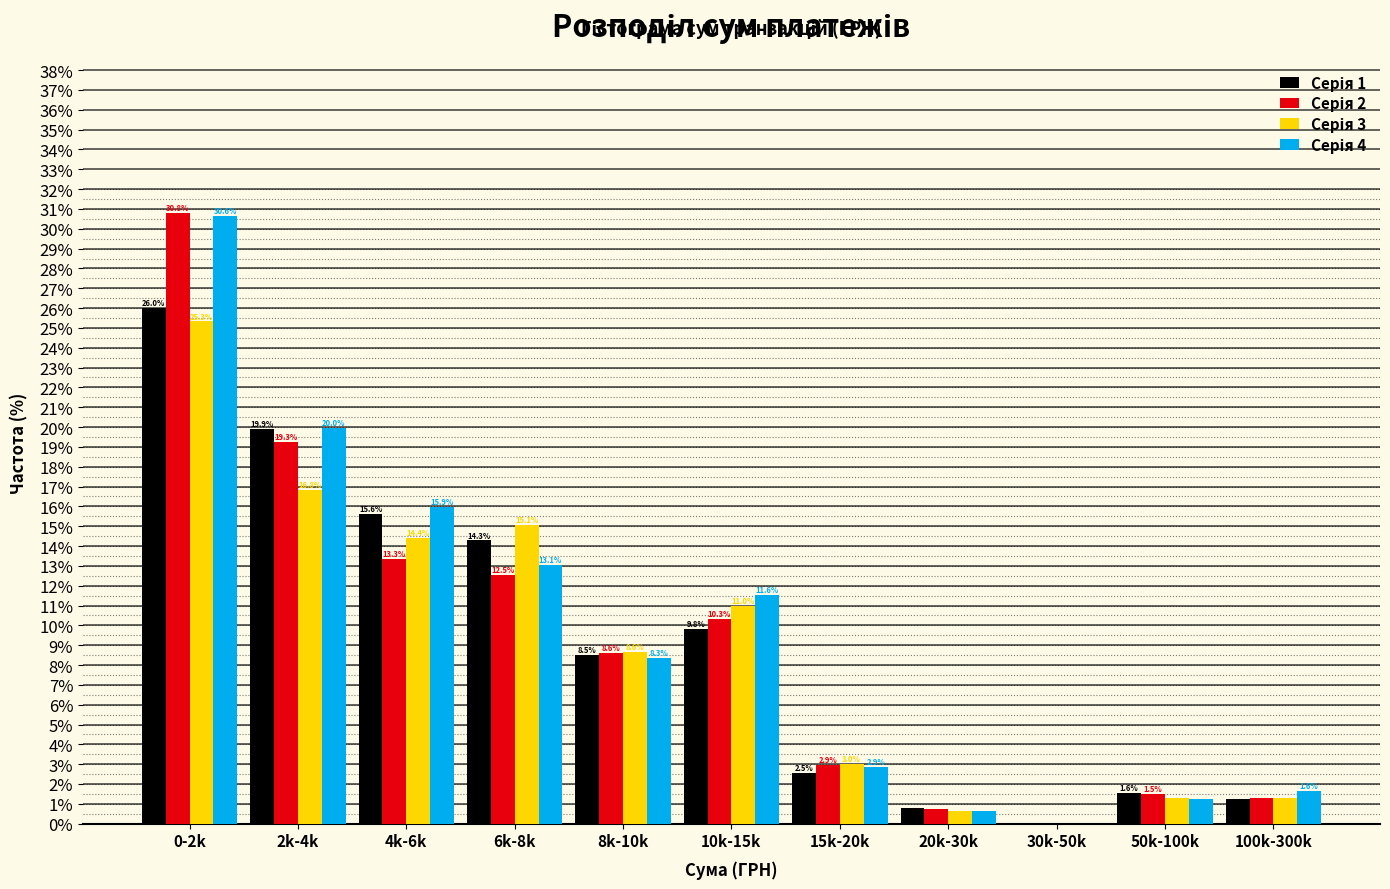

Which category has the highest value across all series?

0-2k